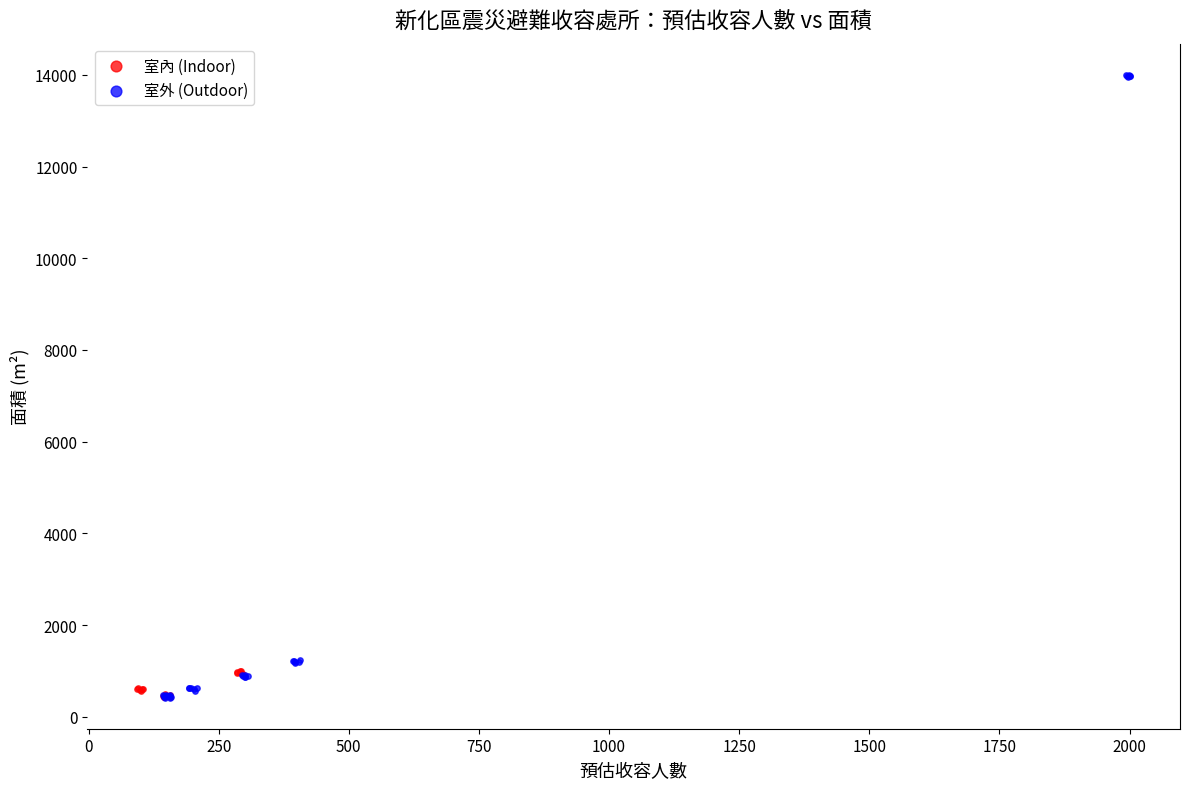

What are all the series names shown in the legend?

室內 (Indoor), 室外 (Outdoor)